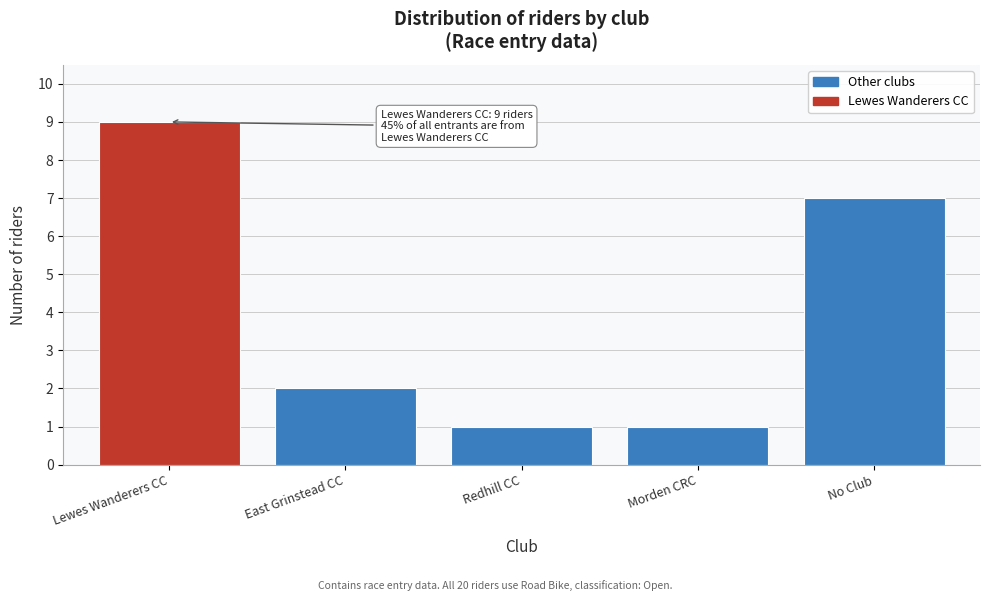

Reading left to right, list all the values displayed in this chart.

9	2	1	1	7